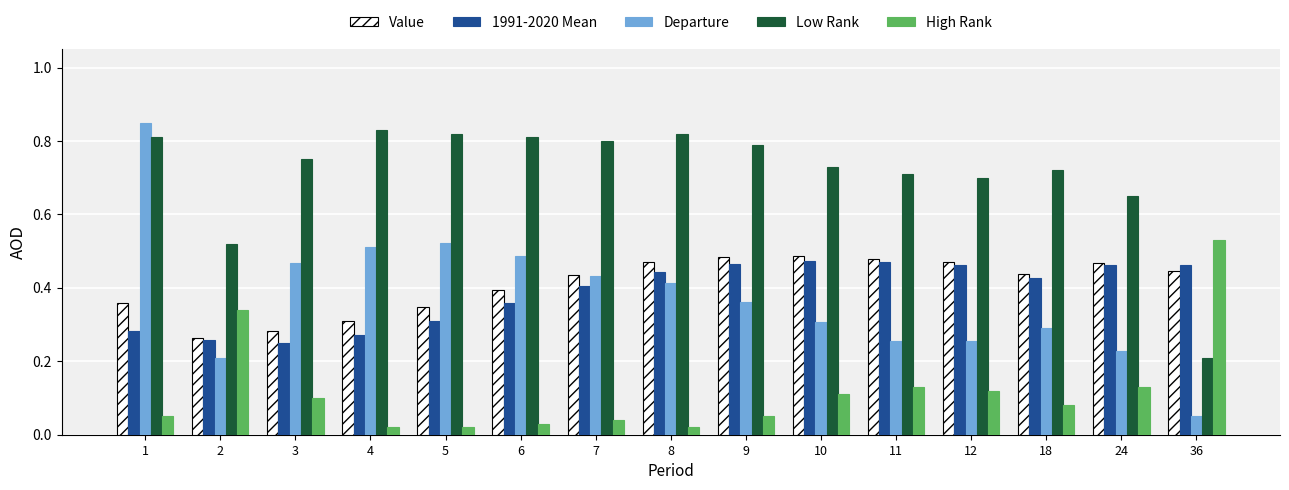

How many Low Rank values are between 0 and 1?

15